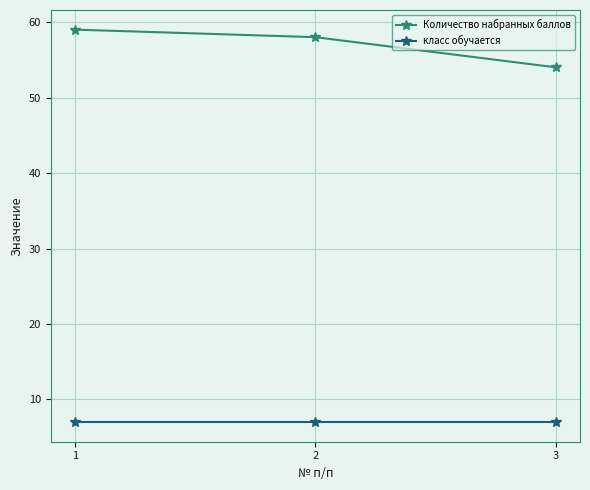

What is the lowest value of the Количество набранных баллов series?

54